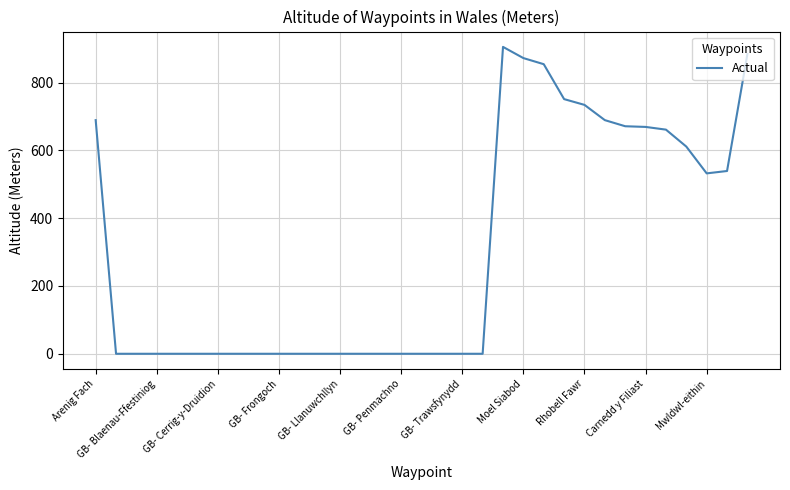

What is the greatest value displayed?

905